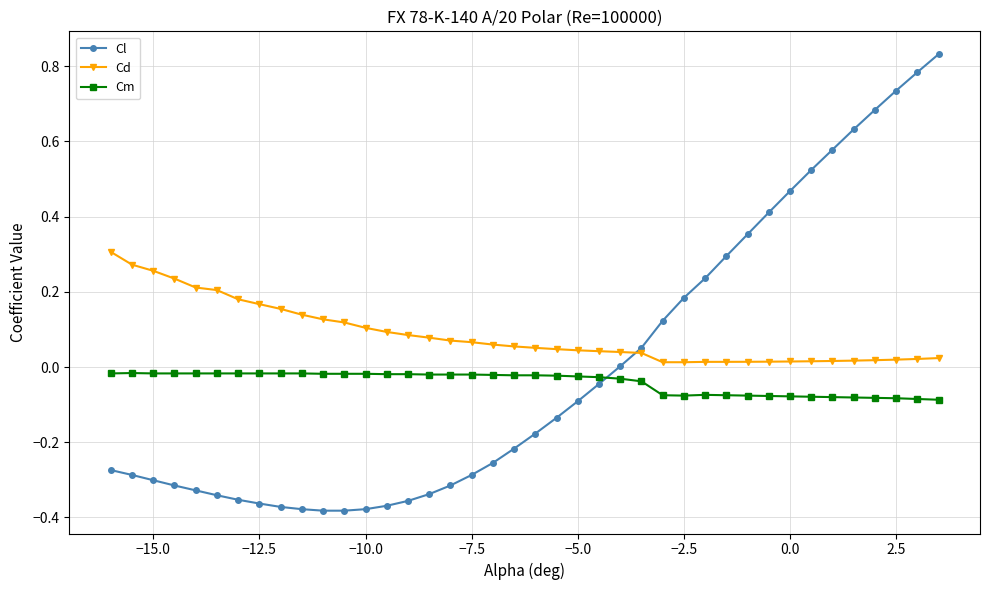

Which series has the largest total across all categories?

Cd